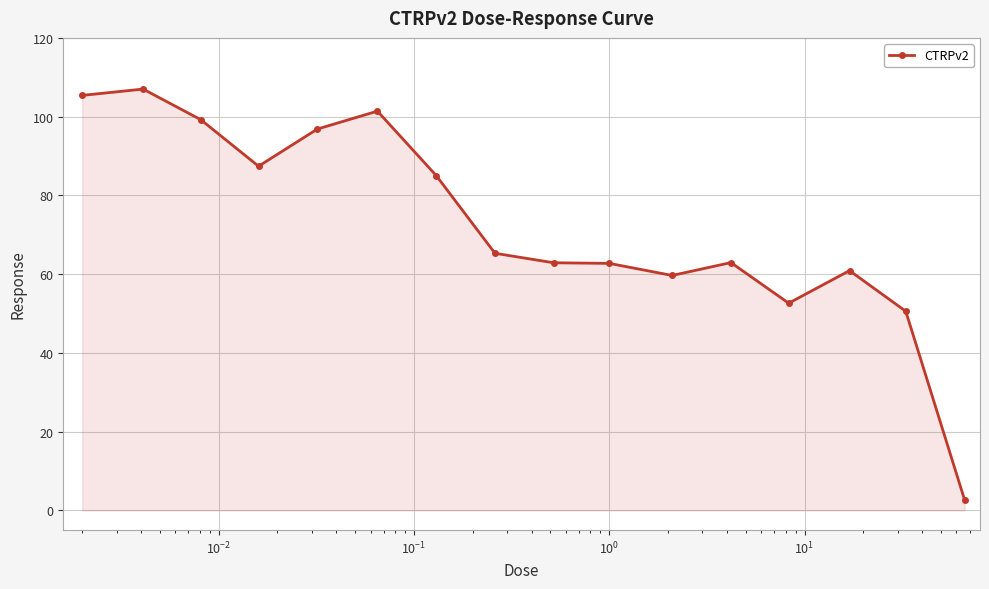

What is the difference between the maximum and second lowest values?

56.4